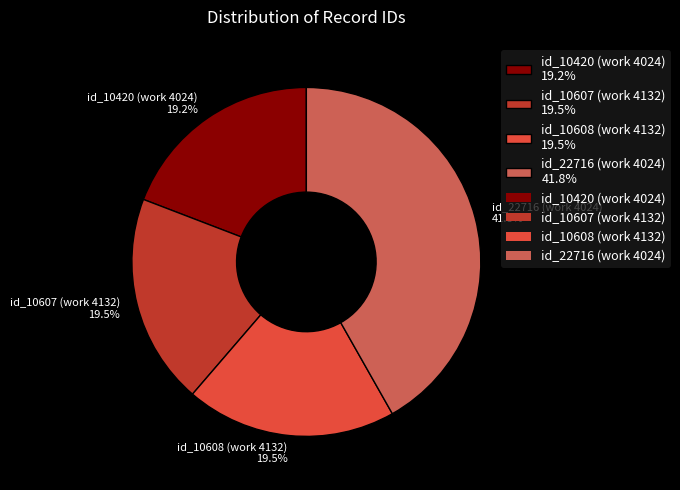

Is there any slice that represents more than half of the pie?

No